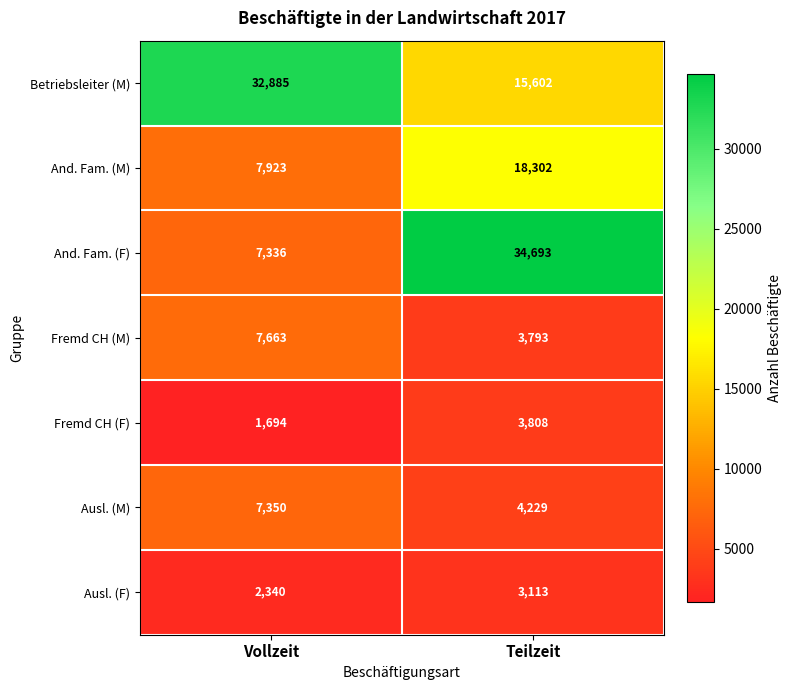

Is it true that And. Fam. (F) equals 10584 at Vollzeit?

False